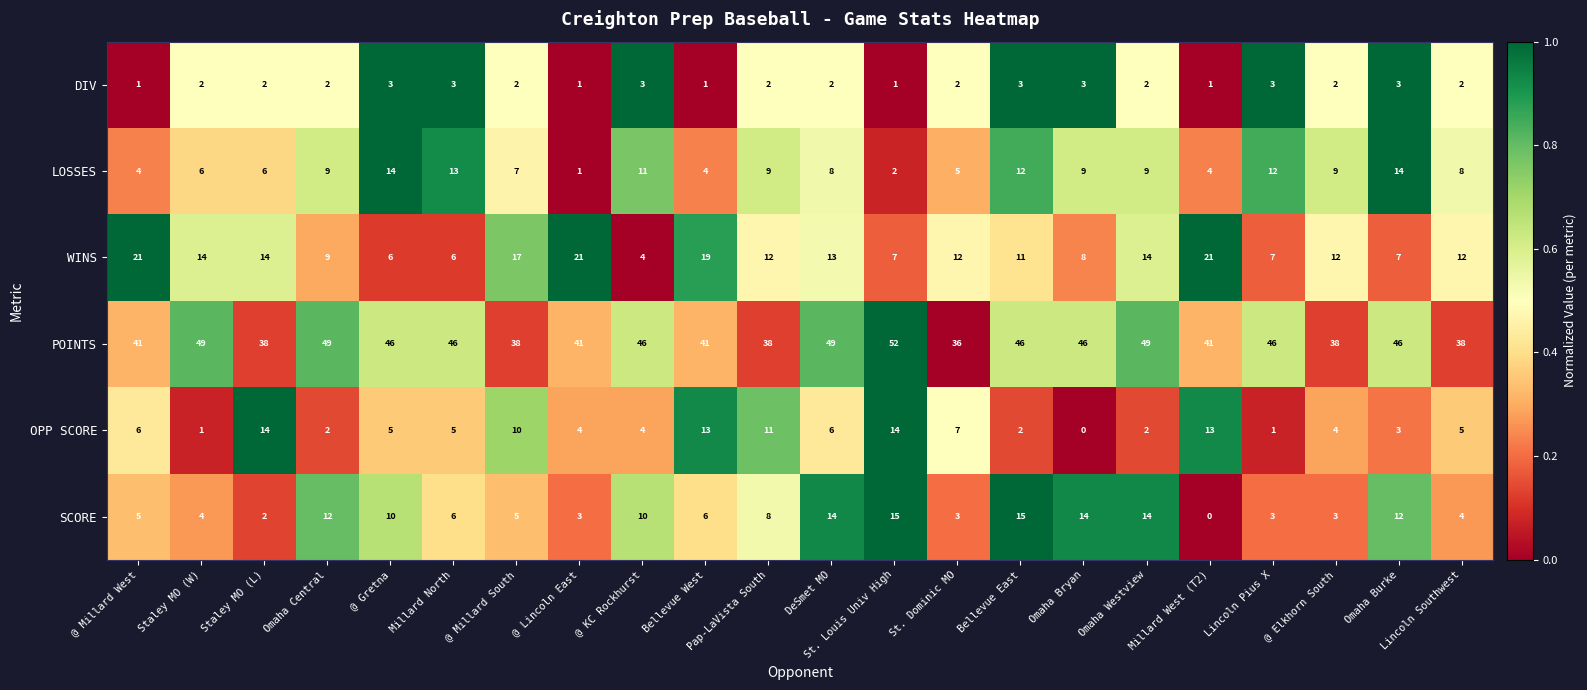

The value of DIV at St. Dominic MO is 2. True or false?

True